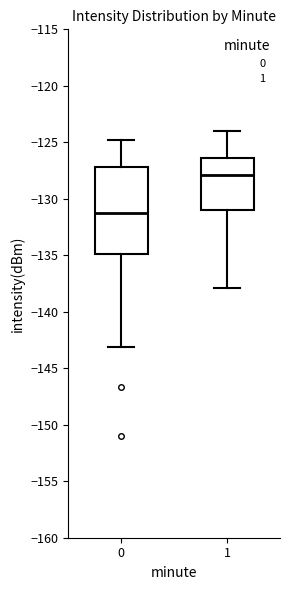

Where does the upper whisker of the box at x = 1 end on the y-axis? The values are not printed on the chart, so give them approximately, as read against the axis.

-124.0